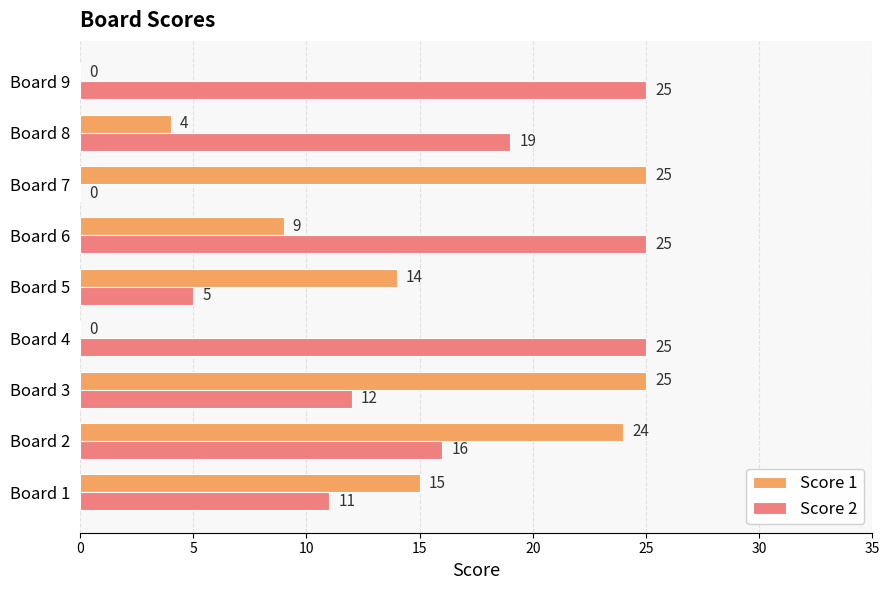

Is it true that Score 1 equals 15 at Board 1?

True